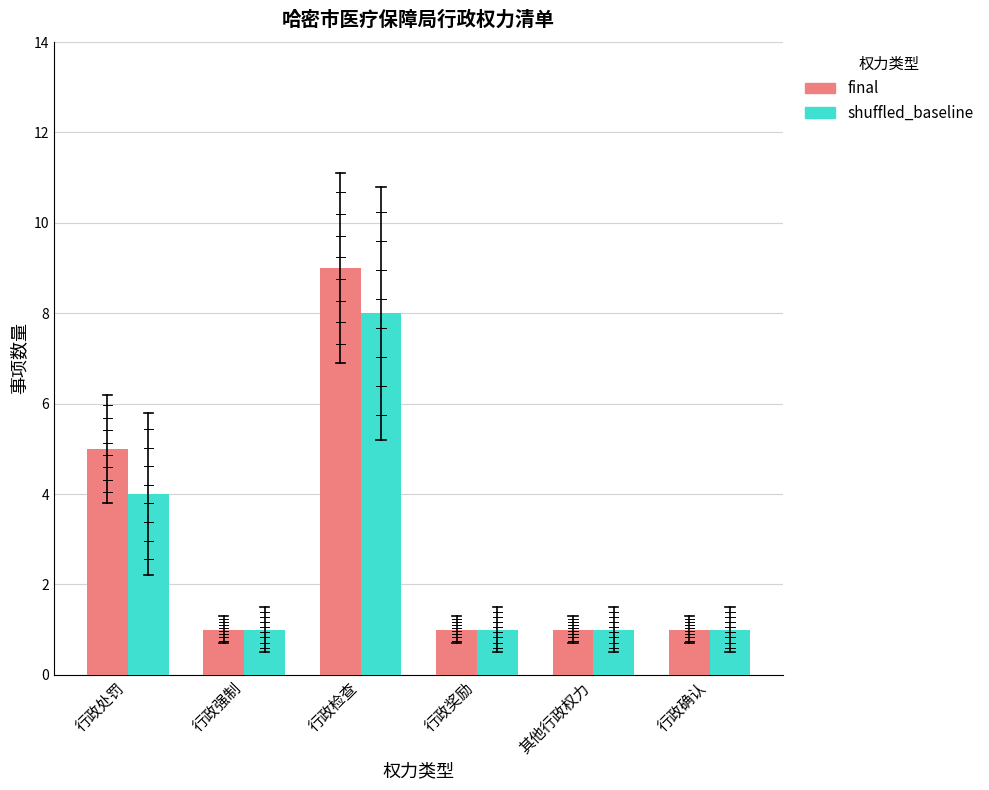

Which series changed the most between 行政检查 and 行政确认?

final